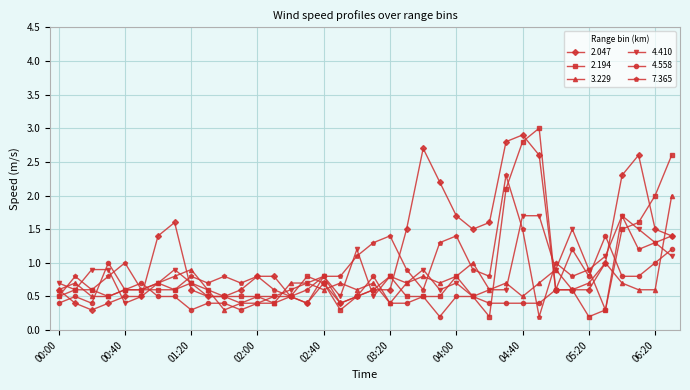

True or false: 2.047 has more than 1 points higher than both neighbors.

True